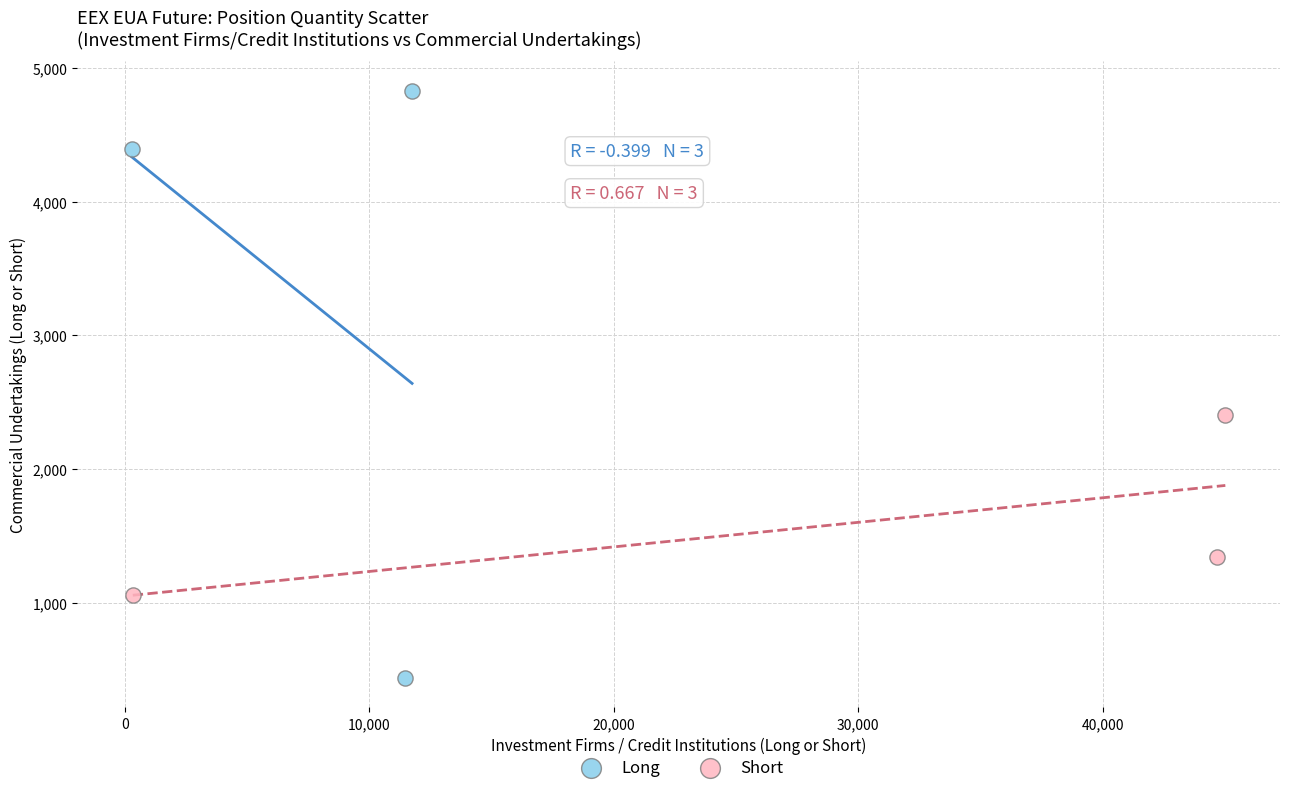

Which series reaches the minimum Y coordinate?

Long